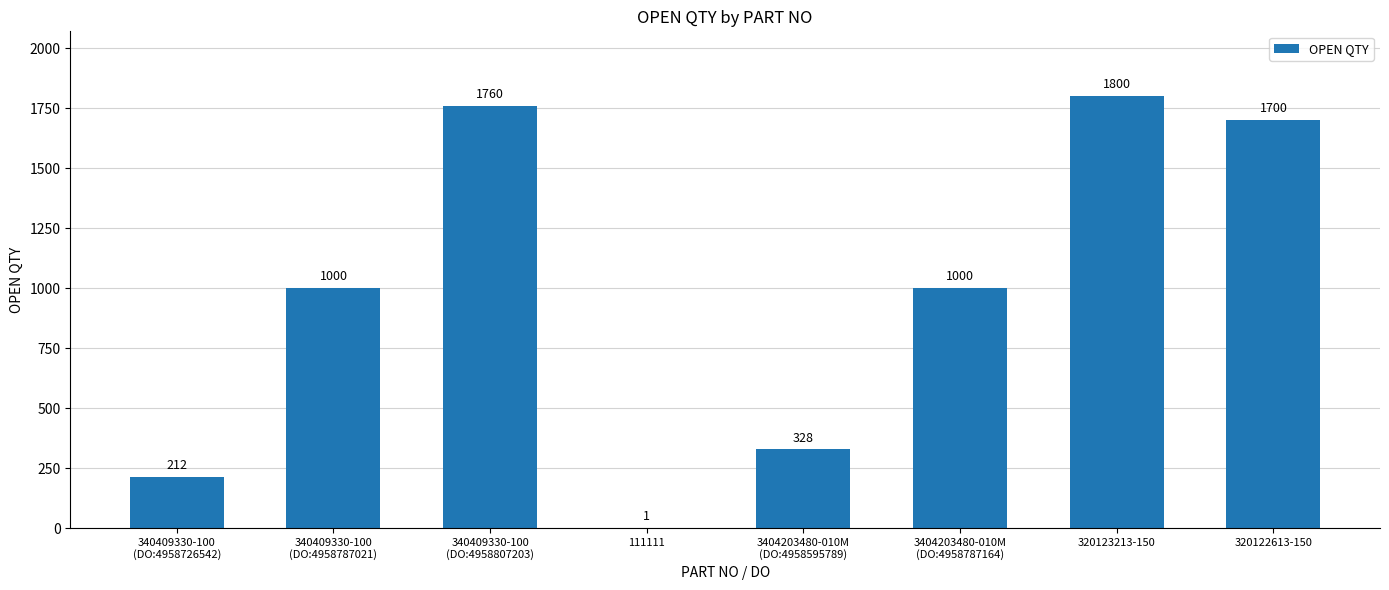

Which has a higher value, 111111 or 320123213-150?

320123213-150